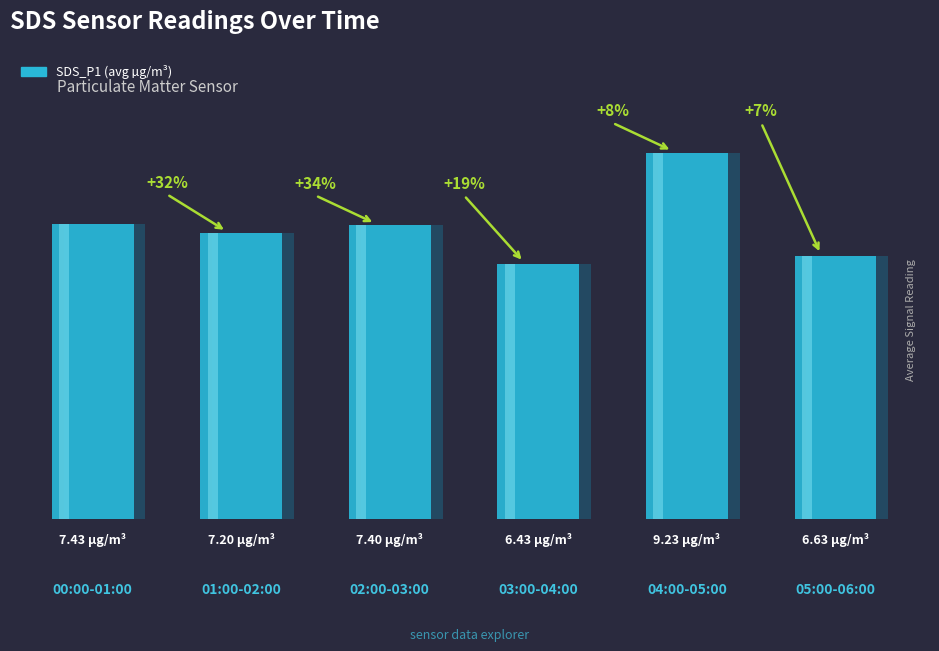

Rank the categories by value from lowest to highest.

03:00-04:00, 05:00-06:00, 01:00-02:00, 02:00-03:00, 00:00-01:00, 04:00-05:00